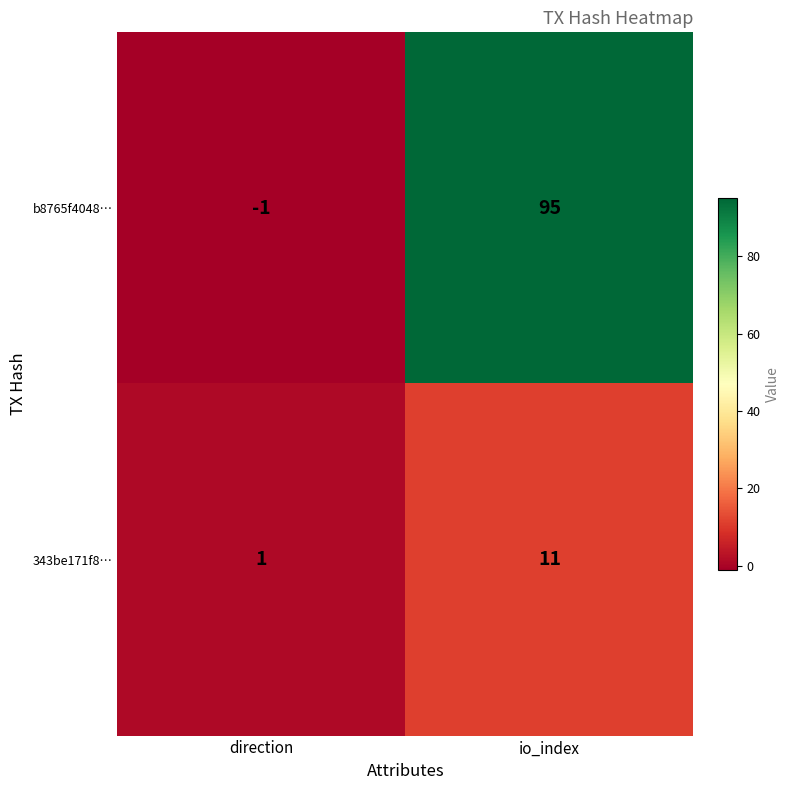

How many values in the 343be171f8… series are below 11?

1